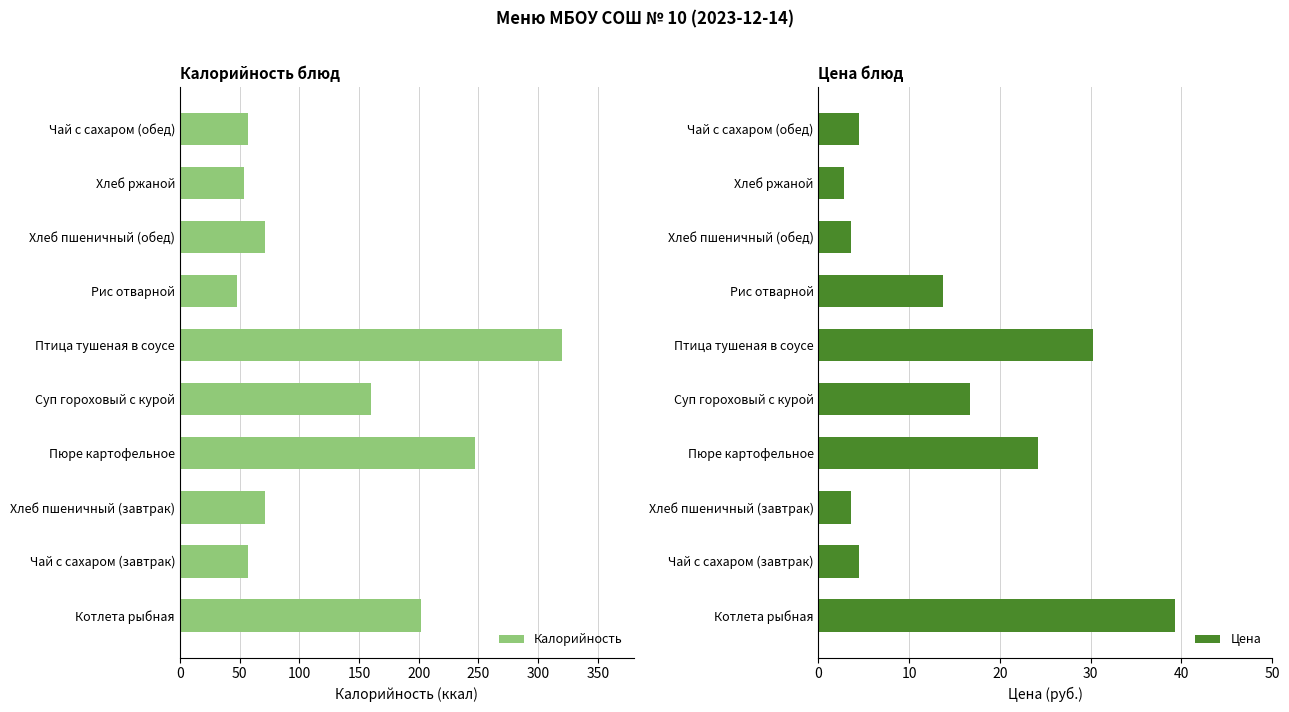

List the series in order of their overall mean, lowest first.

Цена, Калорийность